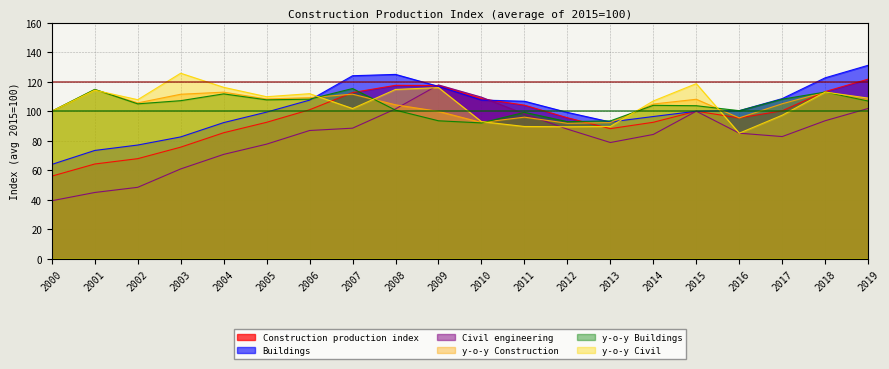

What is the difference between the y-o-y Civil values at 2000 and 2010?

7.0